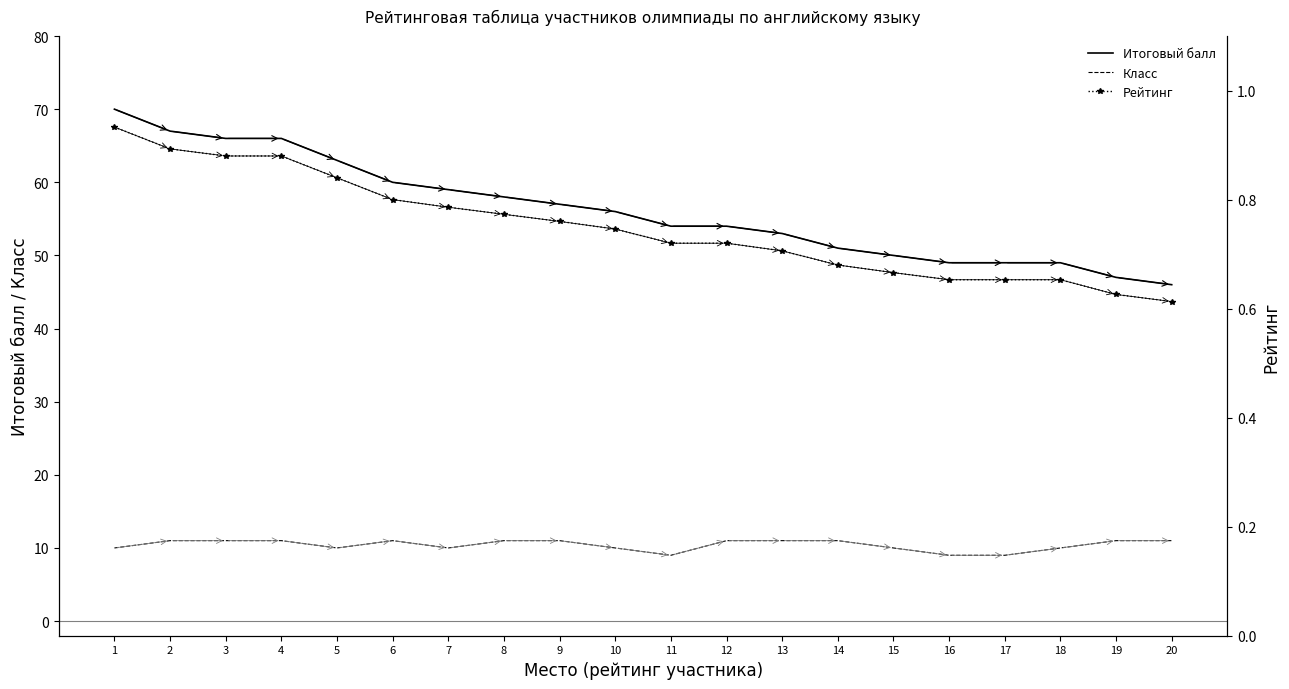

What is the sum of all Итоговый балл values?

1124